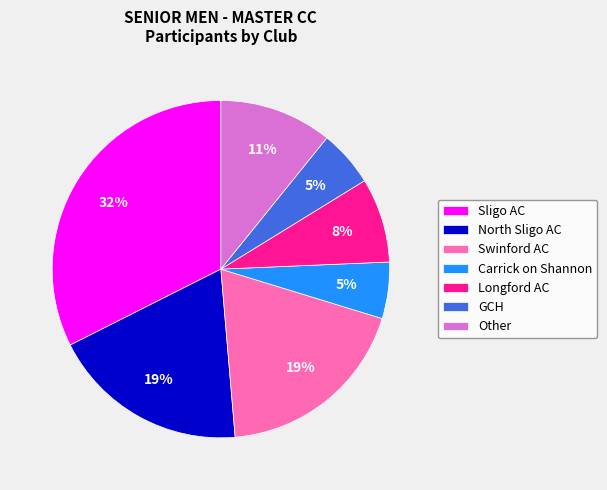

To the nearest percent, what portion does Swinford AC represent?

19%